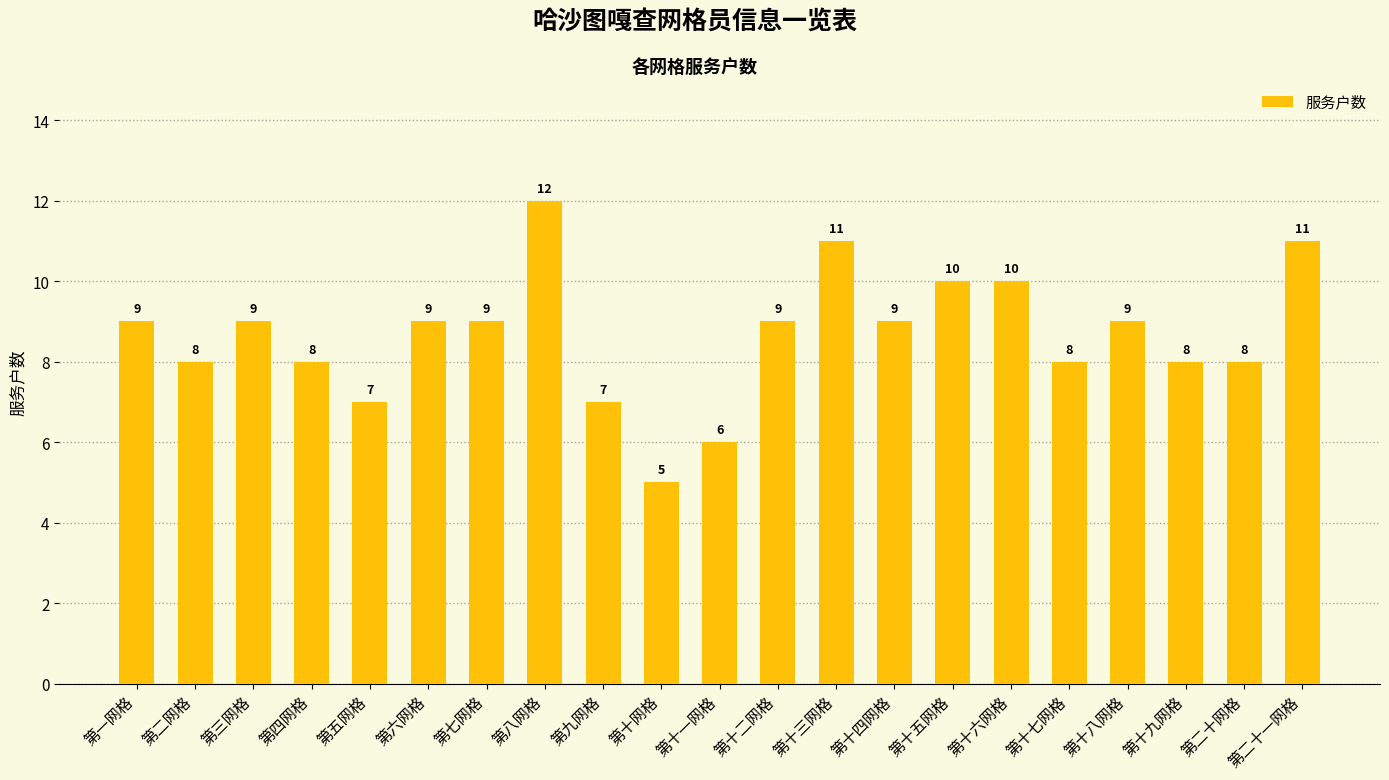

Between 第八网格 and 第五网格, which is larger?

第八网格